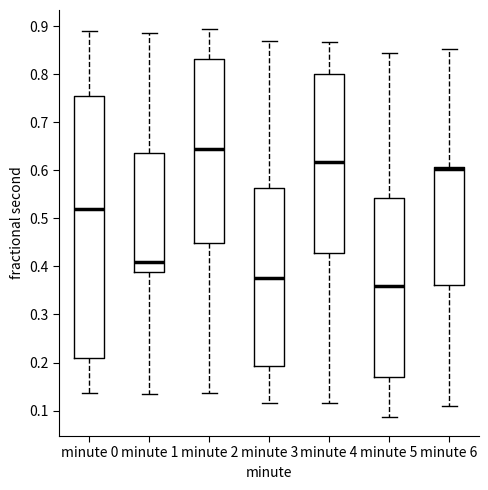

Reading left to right, transcribe this box plot: for each box, give where its median line is, the range the box spans, and where its two whiskers end, as read against the y-axis. The values are not printed on the chart, so give them approximately, as read against the axis.

minute 0: median 0.52, box 0.21 to 0.75, whiskers 0.14 to 0.89
minute 1: median 0.41, box 0.39 to 0.64, whiskers 0.14 to 0.88
minute 2: median 0.64, box 0.45 to 0.83, whiskers 0.14 to 0.89
minute 3: median 0.38, box 0.19 to 0.56, whiskers 0.12 to 0.87
minute 4: median 0.62, box 0.43 to 0.80, whiskers 0.12 to 0.87
minute 5: median 0.36, box 0.17 to 0.54, whiskers 0.09 to 0.84
minute 6: median 0.60 (drawn on the box's upper edge), box 0.36 to 0.61, whiskers 0.11 to 0.85